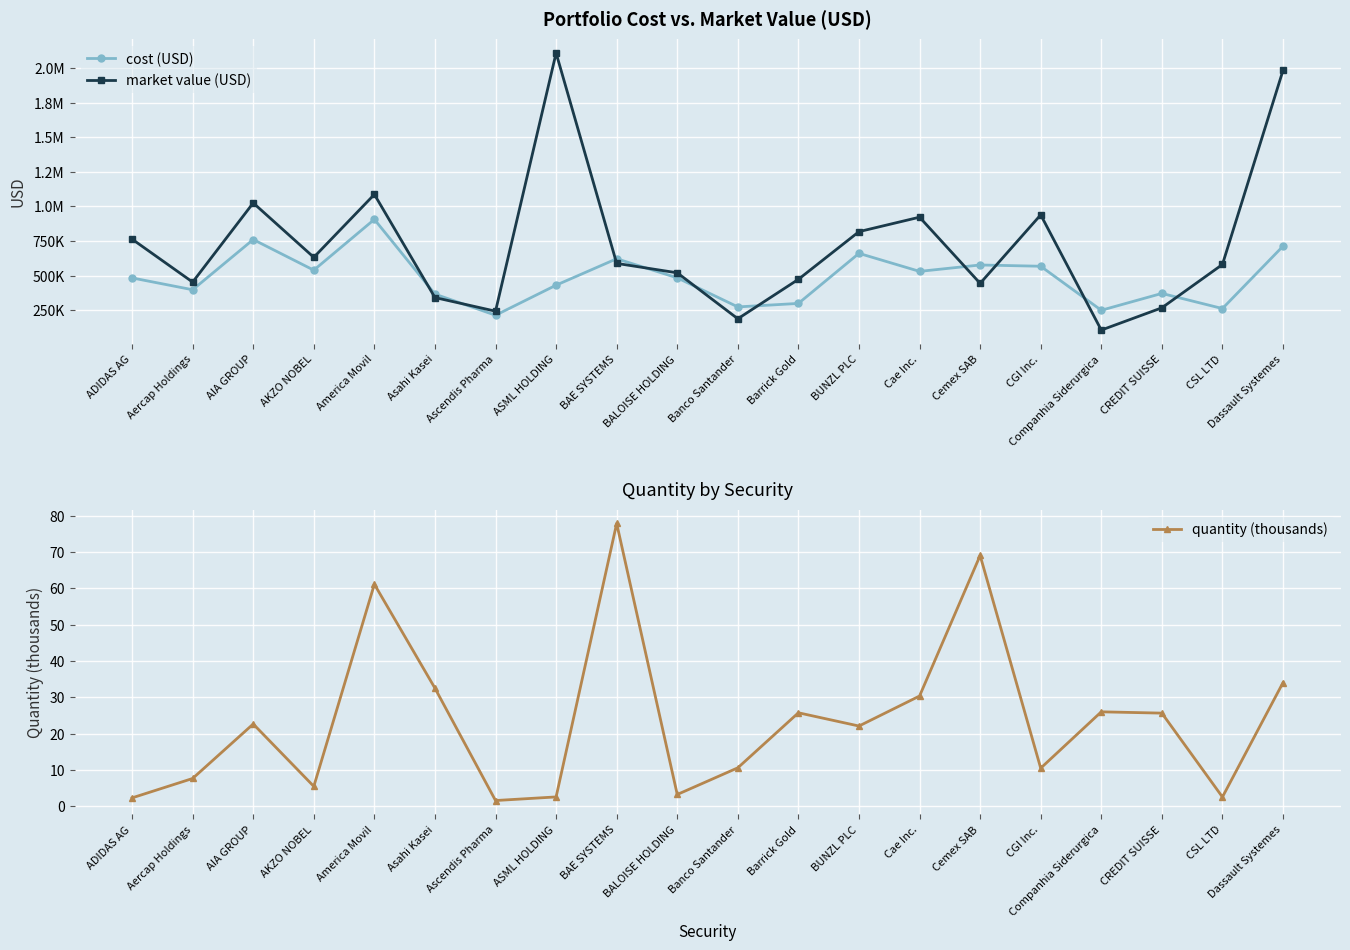

The market value (USD) series shows 279191.6 at BALOISE HOLDING. True or false?

False